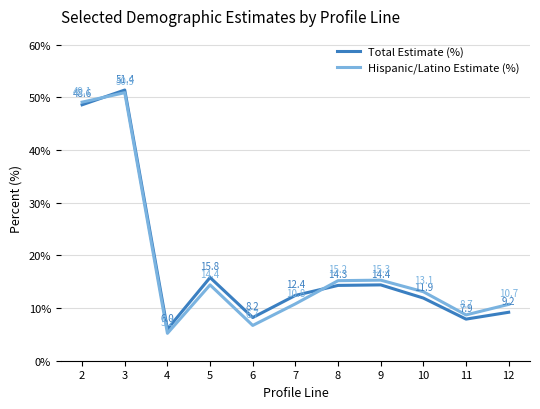

True or false: Total Estimate (%) and Hispanic/Latino Estimate (%) cross at least once.

True